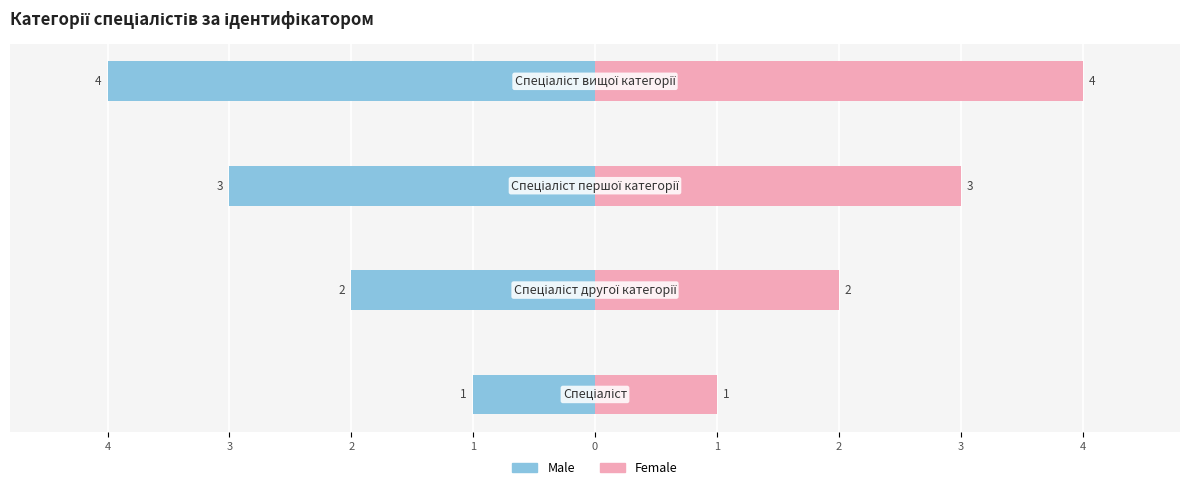

Rank the series by their maximum value, from highest to lowest.

Ідентифікатор (Female), Ідентифікатор (Male)